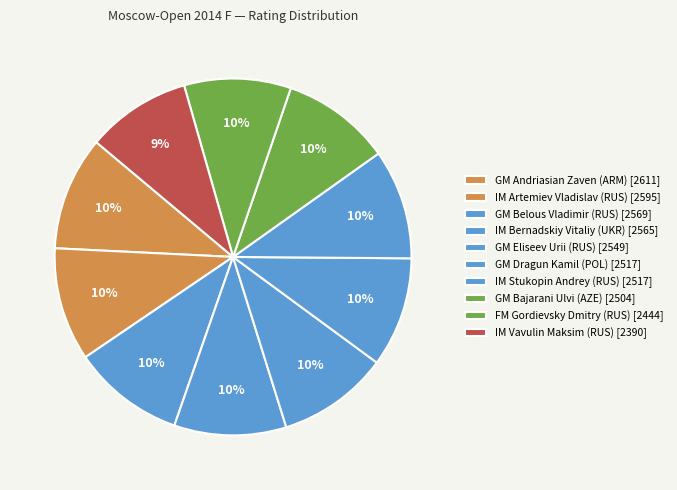

How many slices are in this pie chart?

10